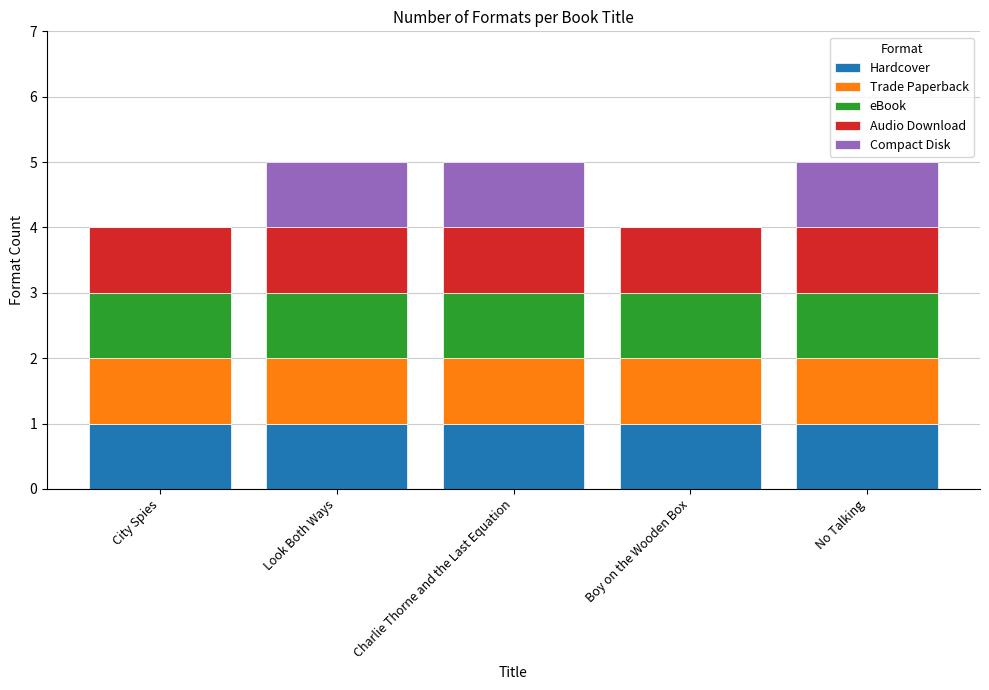

Is it true that Hardcover equals 1 at Boy on the Wooden Box?

True